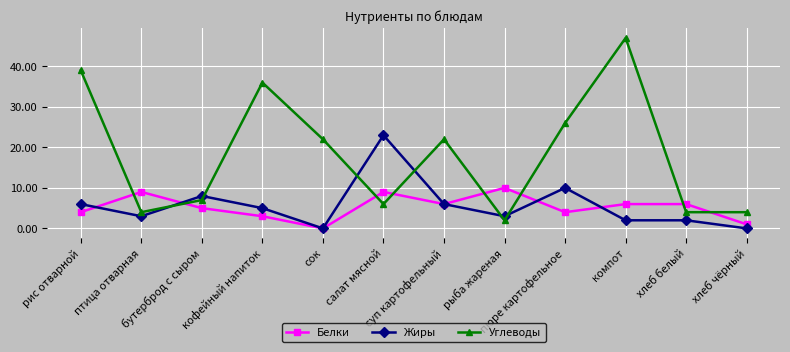

True or false: Жиры has more than 0 points higher than both neighbors.

True